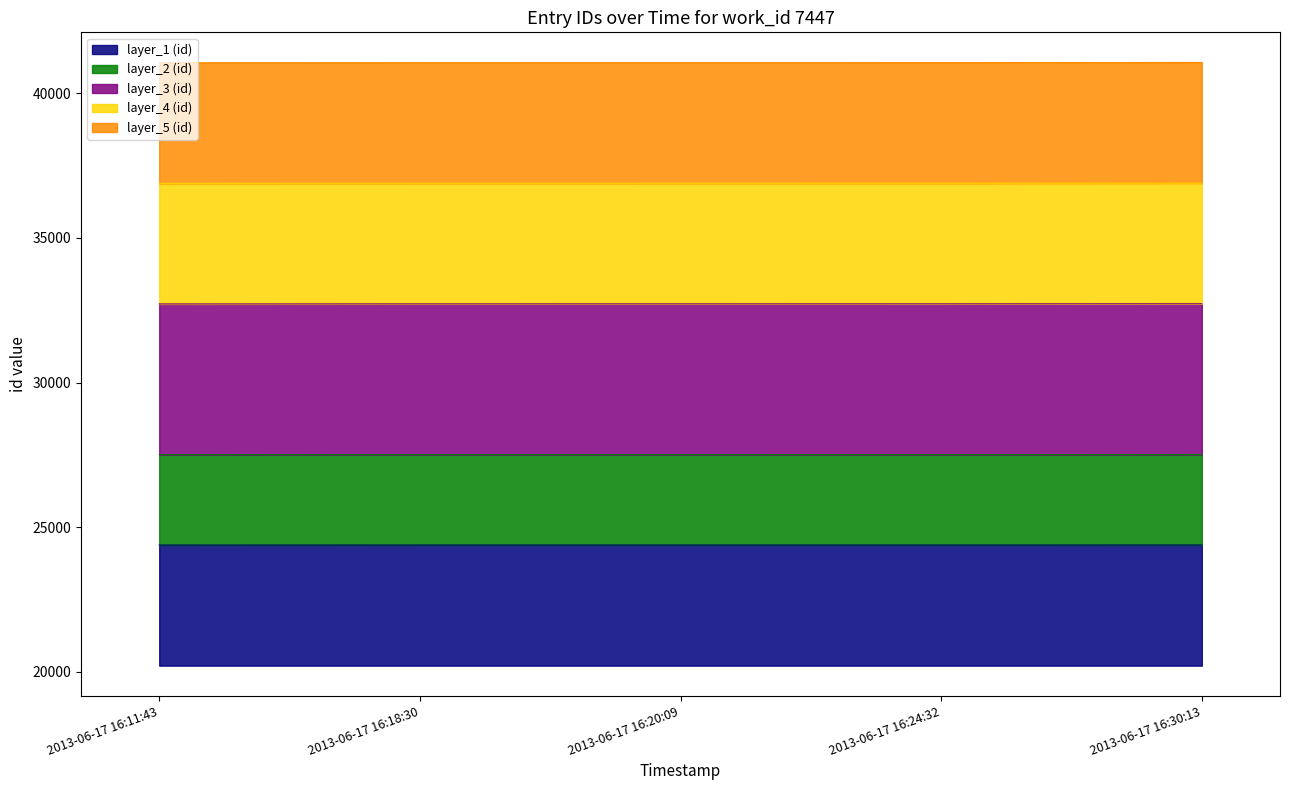

What value does the data have at 2013-06-17 16:24:32?

24382.8